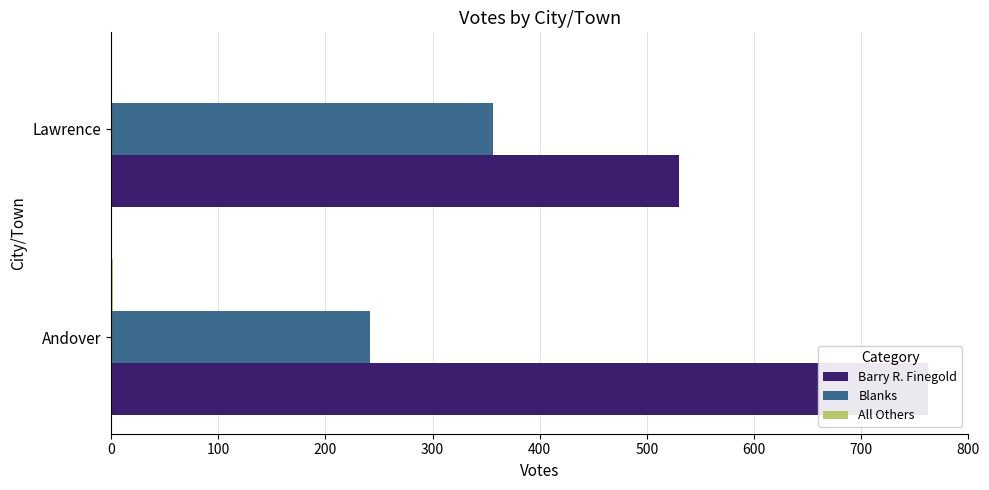

What is the total value across all series at Lawrence?

886